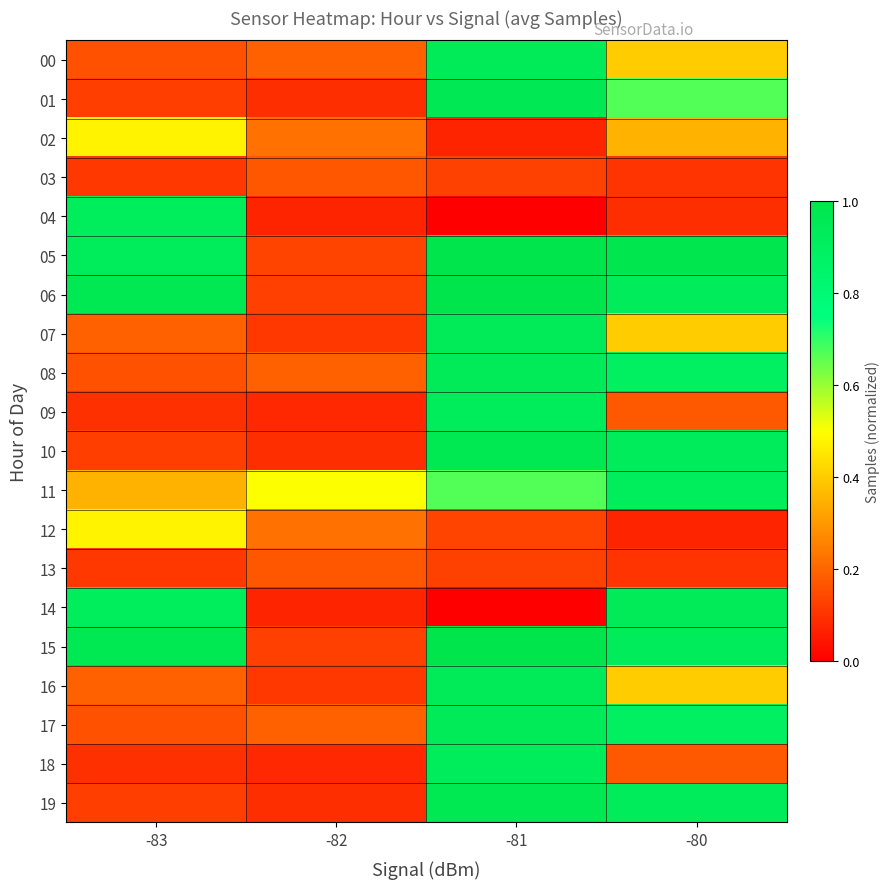

Reading right to left, transcribe all the data shown in this chart.

00: -80=0.4	-81=0.9	-82=0.2	-83=0.2
01: -80=0.7	-81=1.0	-82=0.1	-83=0.1
02: -80=0.4	-81=0.1	-82=0.2	-83=0.5
03: -80=0.1	-81=0.1	-82=0.2	-83=0.1
04: -80=0.1	-81=0.0	-82=0.1	-83=0.9
05: -80=1.0	-81=1.0	-82=0.1	-83=0.9
06: -80=0.9	-81=1.0	-82=0.1	-83=1.0
07: -80=0.4	-81=0.9	-82=0.1	-83=0.2
08: -80=0.9	-81=0.9	-82=0.2	-83=0.2
09: -80=0.2	-81=0.9	-82=0.1	-83=0.1
10: -80=0.9	-81=1.0	-82=0.1	-83=0.1
11: -80=0.9	-81=0.7	-82=0.5	-83=0.4
12: -80=0.1	-81=0.1	-82=0.2	-83=0.5
13: -80=0.1	-81=0.1	-82=0.2	-83=0.1
14: -80=0.9	-81=0.0	-82=0.1	-83=0.9
15: -80=0.9	-81=1.0	-82=0.1	-83=1.0
16: -80=0.4	-81=0.9	-82=0.1	-83=0.2
17: -80=0.9	-81=0.9	-82=0.2	-83=0.2
18: -80=0.2	-81=0.9	-82=0.1	-83=0.1
19: -80=0.9	-81=1.0	-82=0.1	-83=0.1